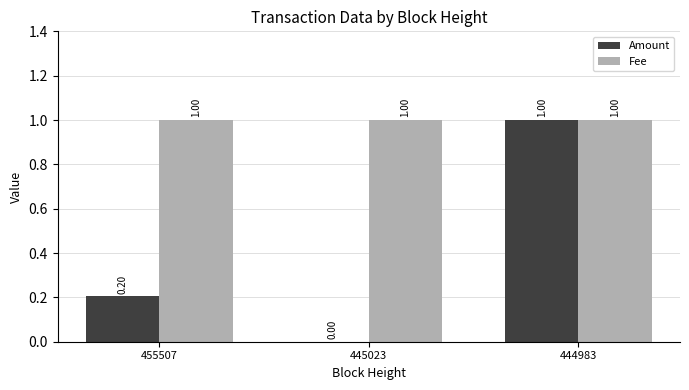

The value of Fee at 445023 is 1.7. True or false?

False